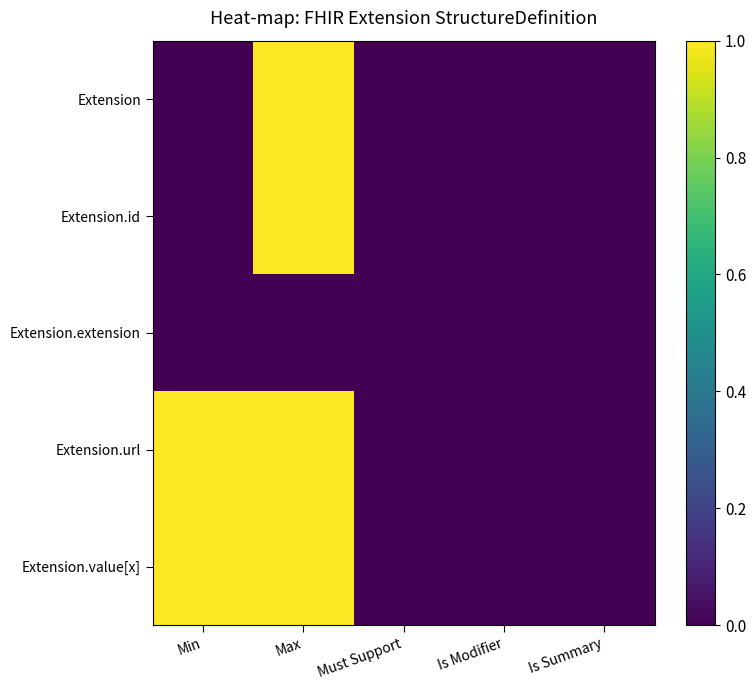

True or false: Extension.extension has a value of 0 at Max.

True